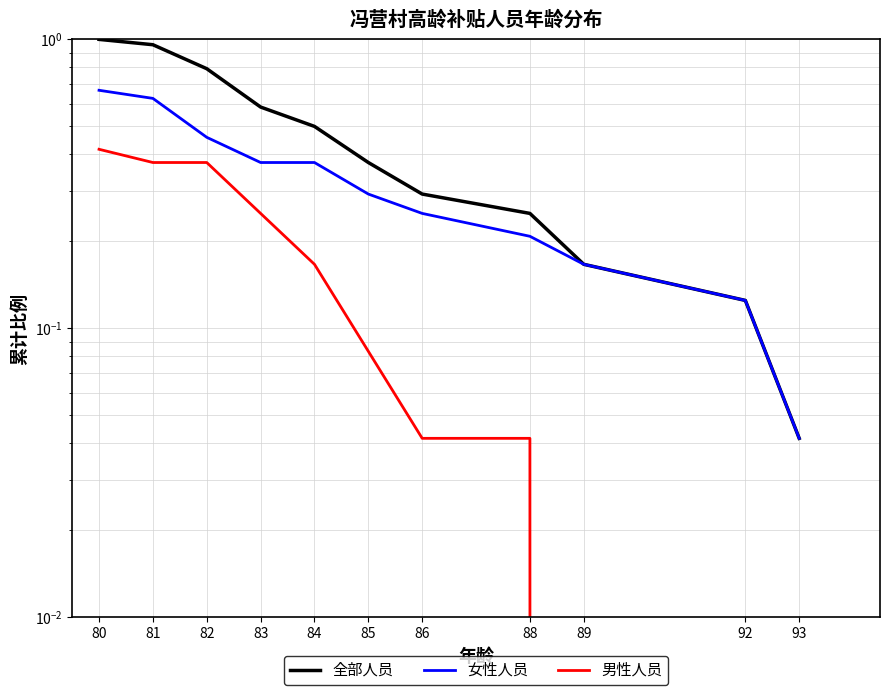

True or false: 女性人员 and 男性人员 intersect in this chart.

False